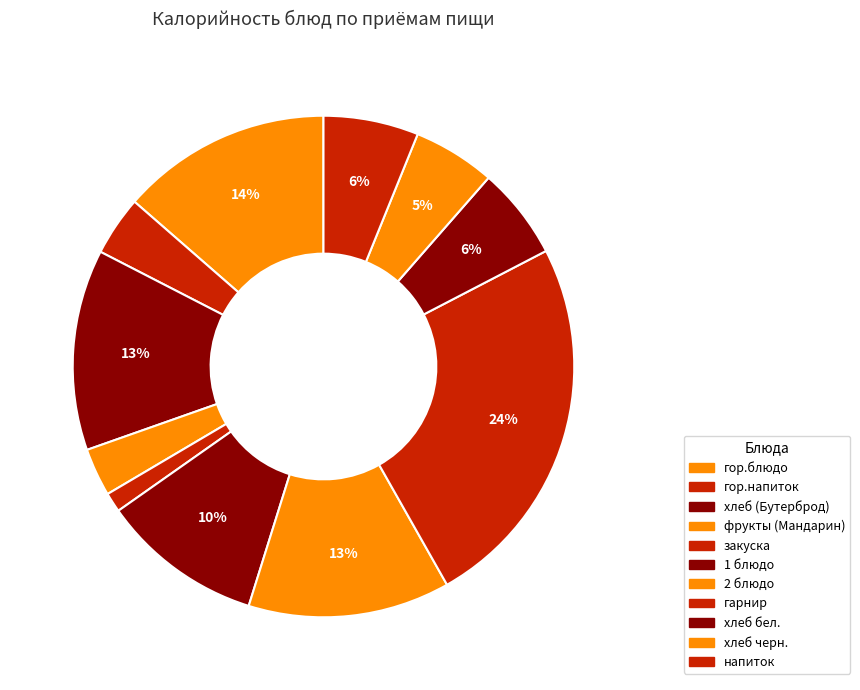

Rank the categories by value from lowest to highest.

закуска, фрукты (Мандарин), гор.напиток, хлеб черн., хлеб бел., напиток, 1 блюдо, хлеб (Бутерброд), 2 блюдо, гор.блюдо, гарнир